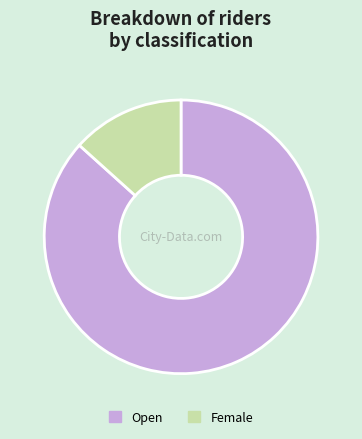

Which category has the smallest portion of the pie?

Female